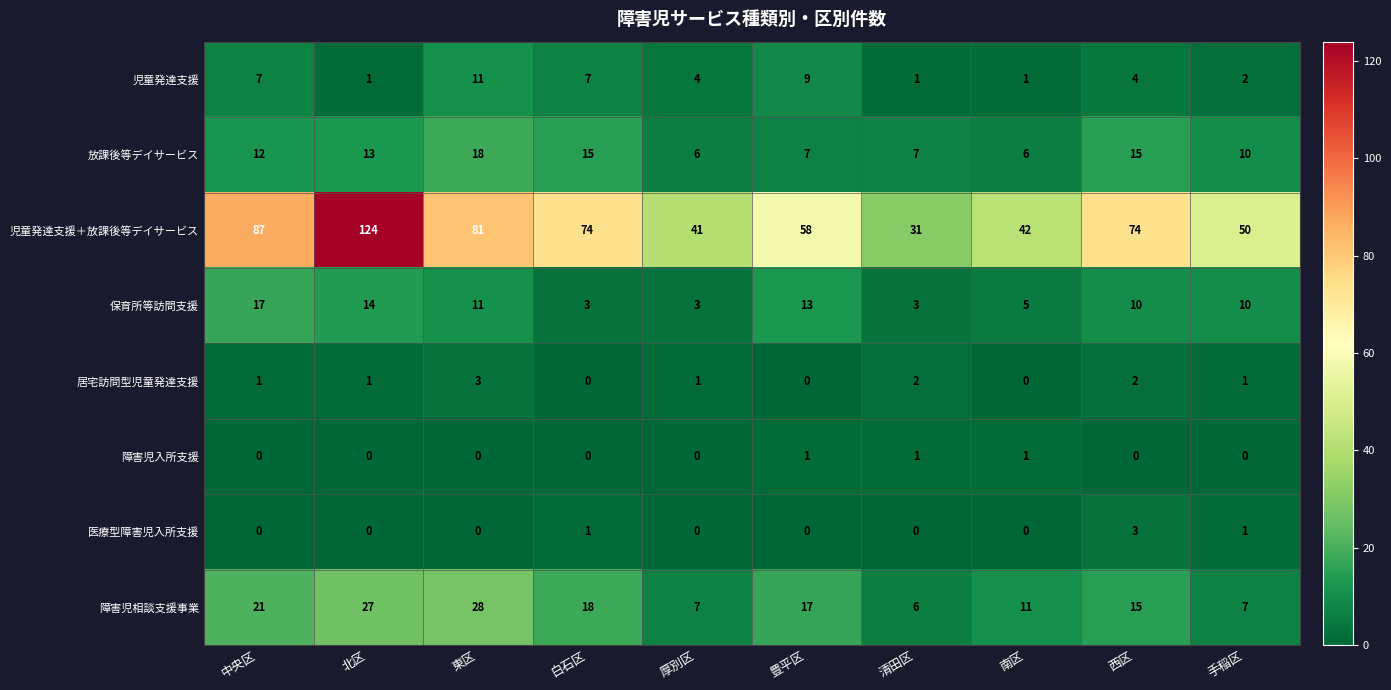

What is the highest value of the 放課後等デイサービス series?

18